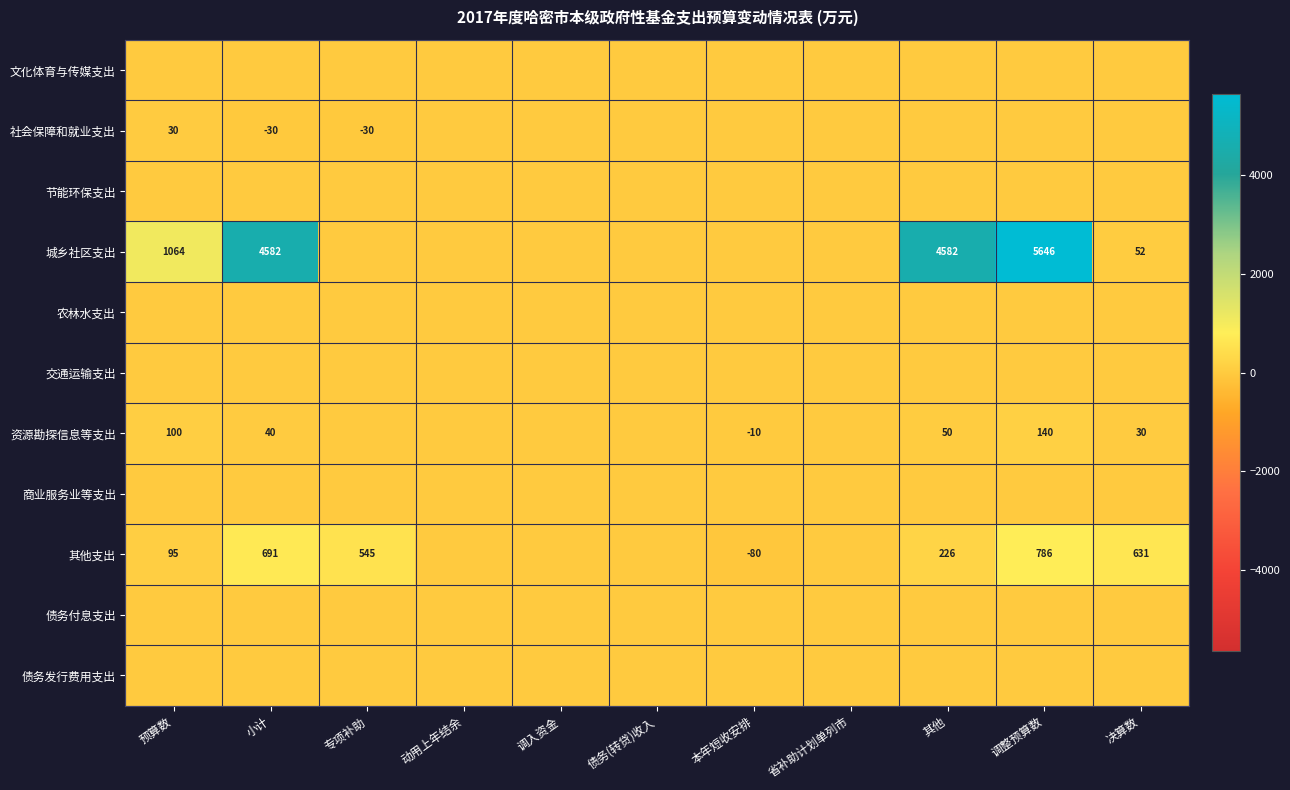

At 本年短收安排, list the series in order from largest to smallest.

文化体育与传媒支出, 社会保障和就业支出, 节能环保支出, 城乡社区支出, 农林水支出, 交通运输支出, 商业服务业等支出, 债务付息支出, 债务发行费用支出, 资源勘探信息等支出, 其他支出